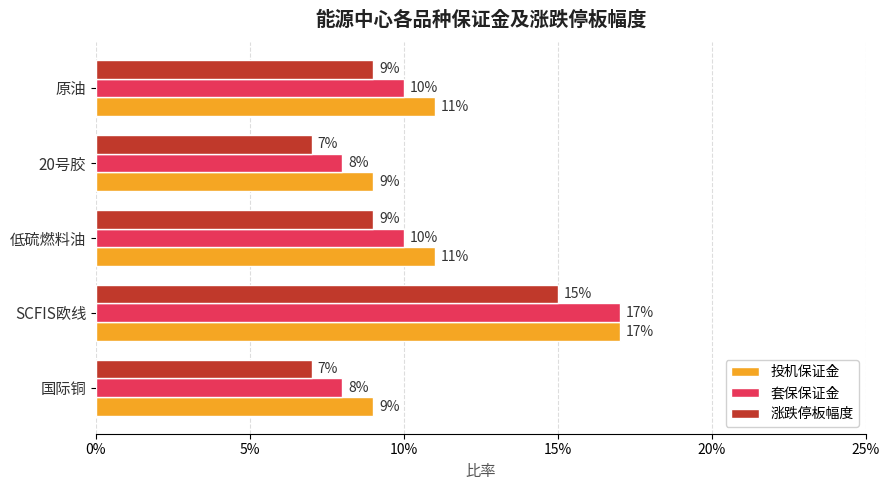

How many bars are there in each group?

3